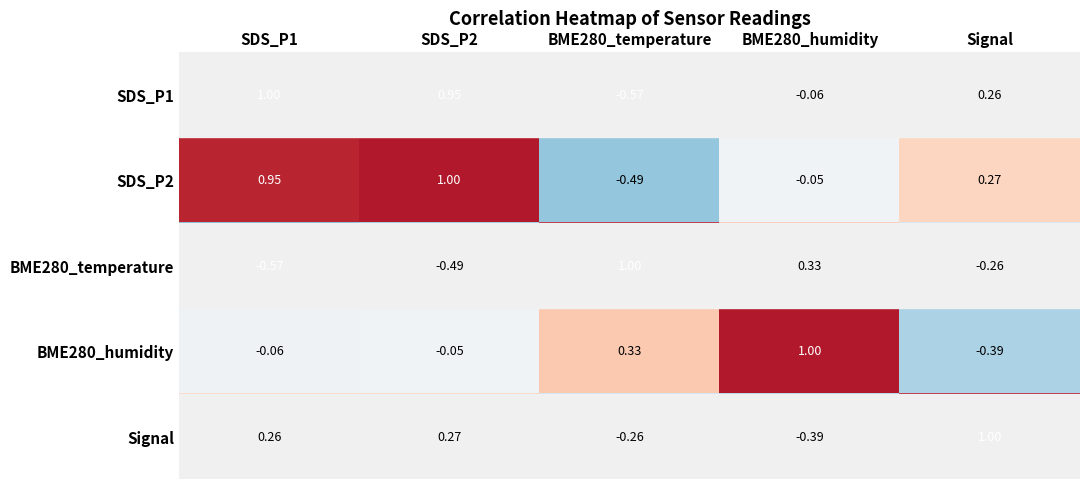

Is the value of SDS_P1 at SDS_P2 greater than the value of BME280_temperature at SDS_P1?

Yes